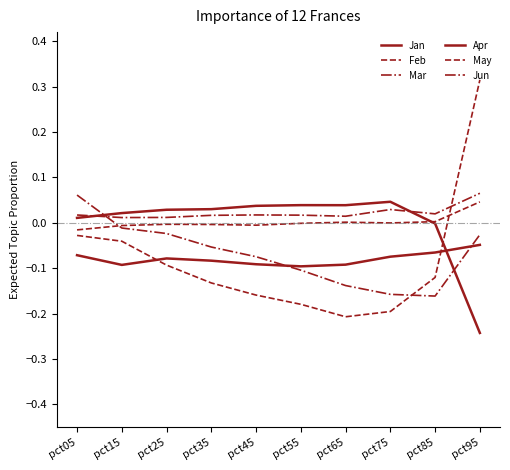

Is this an area chart (filled region under the line)?

No